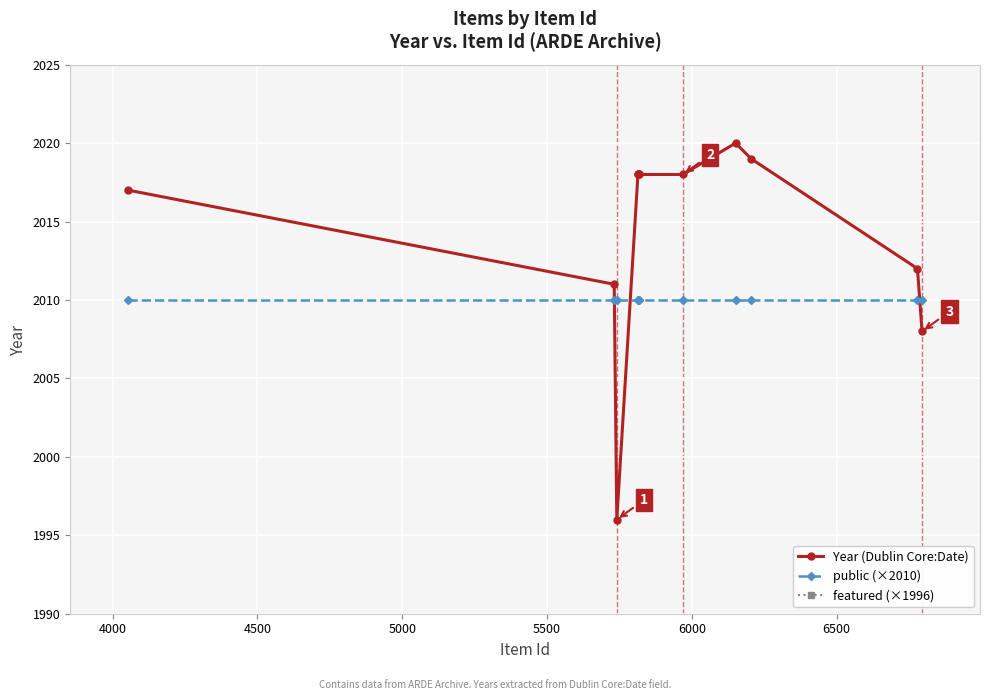

True or false: public (×2010) and Year (Dublin Core:Date) intersect in this chart.

True